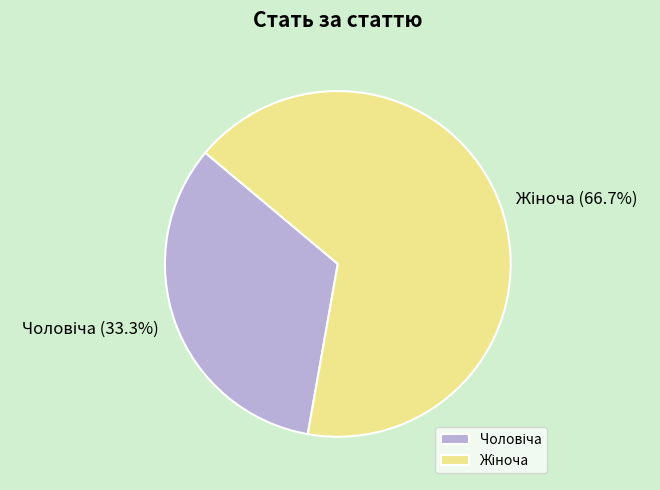

How many segments does this pie chart have?

2